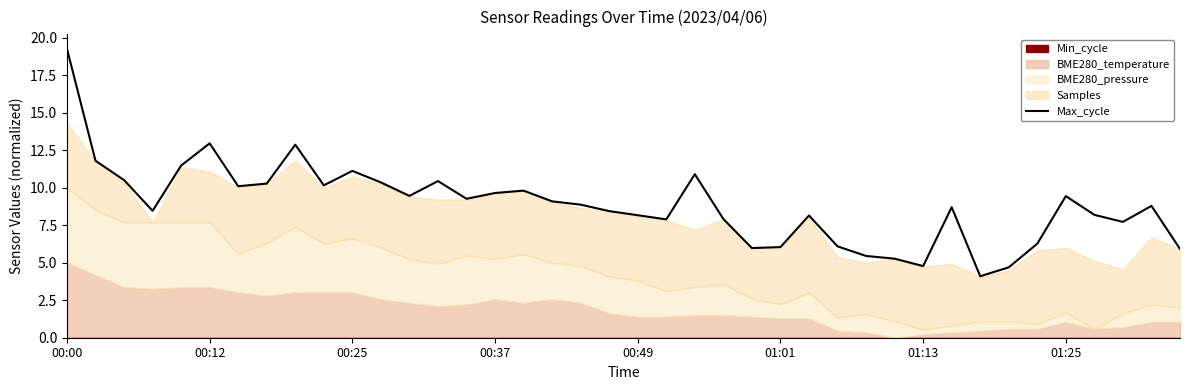

What is the value of the 39th point from the left?

8.8